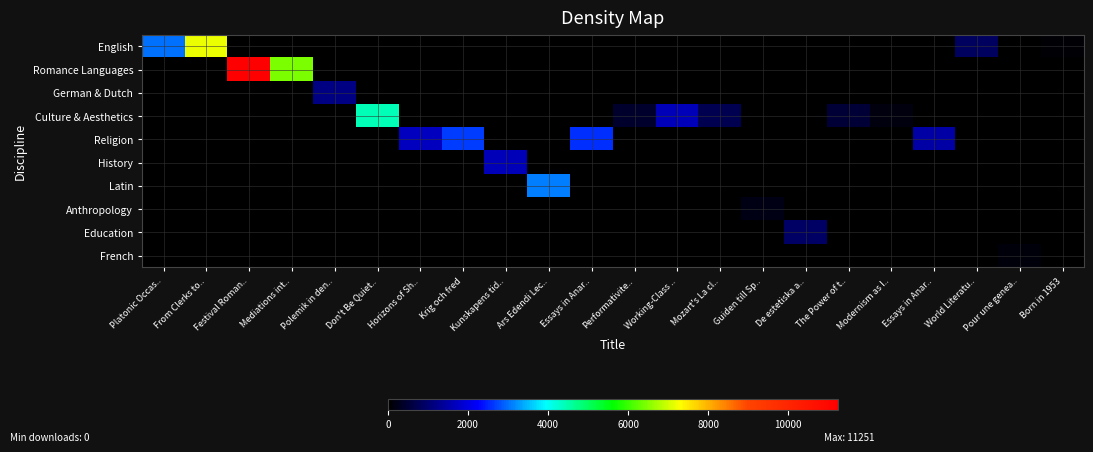

Which label corresponds to the largest value in the chart?

Festival Roman..